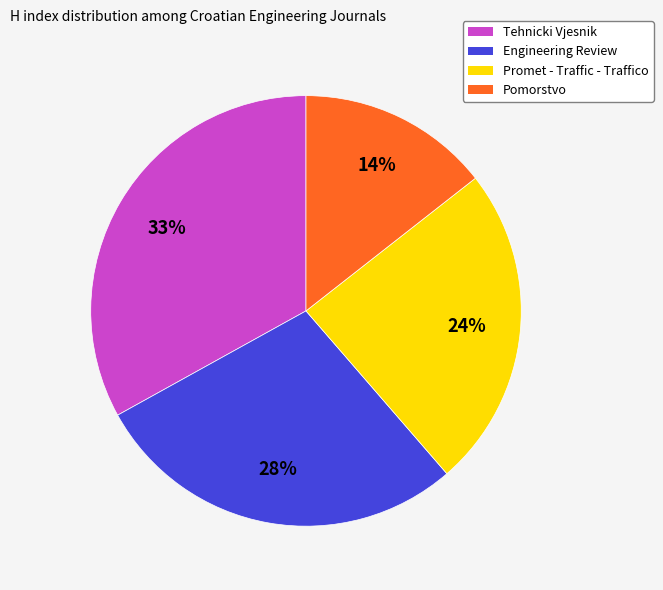

Which has a higher value, Tehnicki Vjesnik or Promet - Traffic - Traffico?

Tehnicki Vjesnik